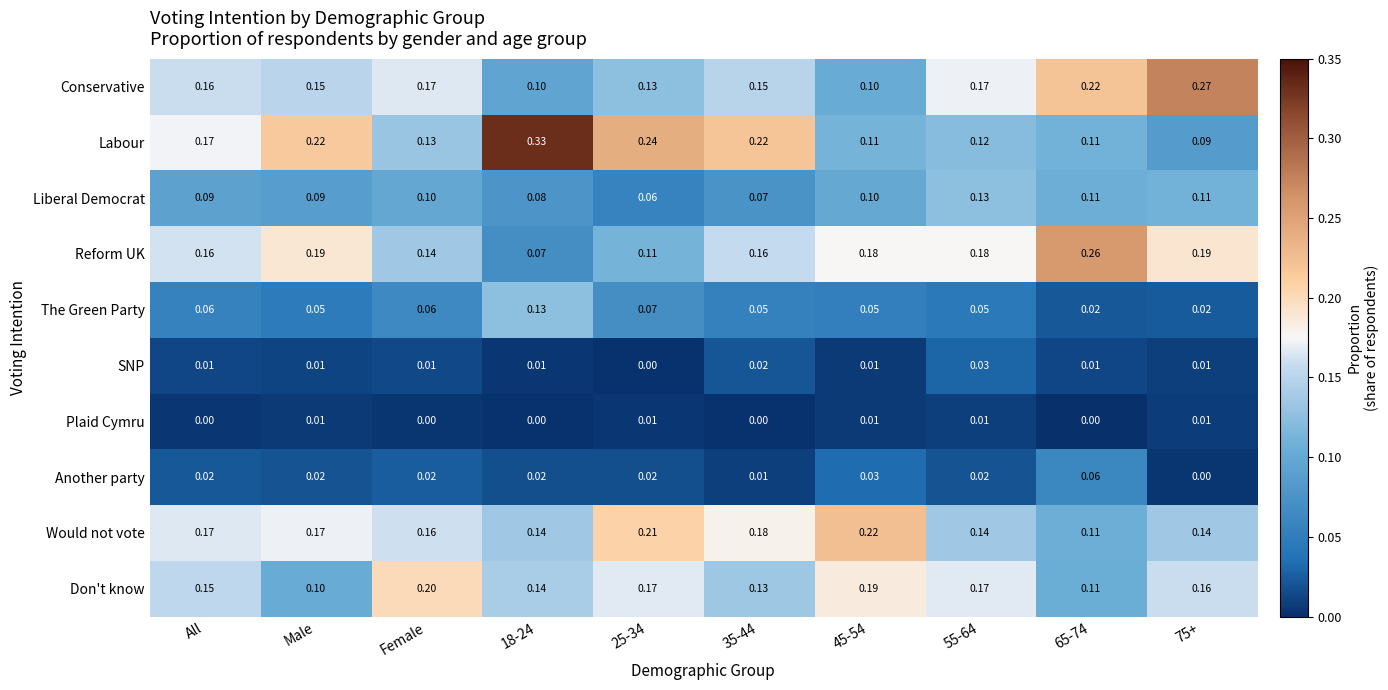

Where is Don't know nearest to the value 0?

Male